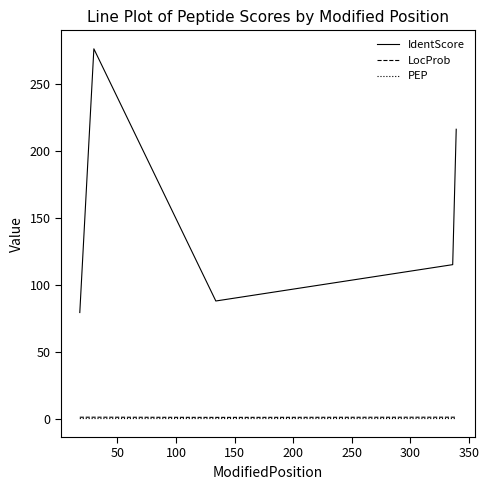

Which series has the widest spread of values?

IdentScore